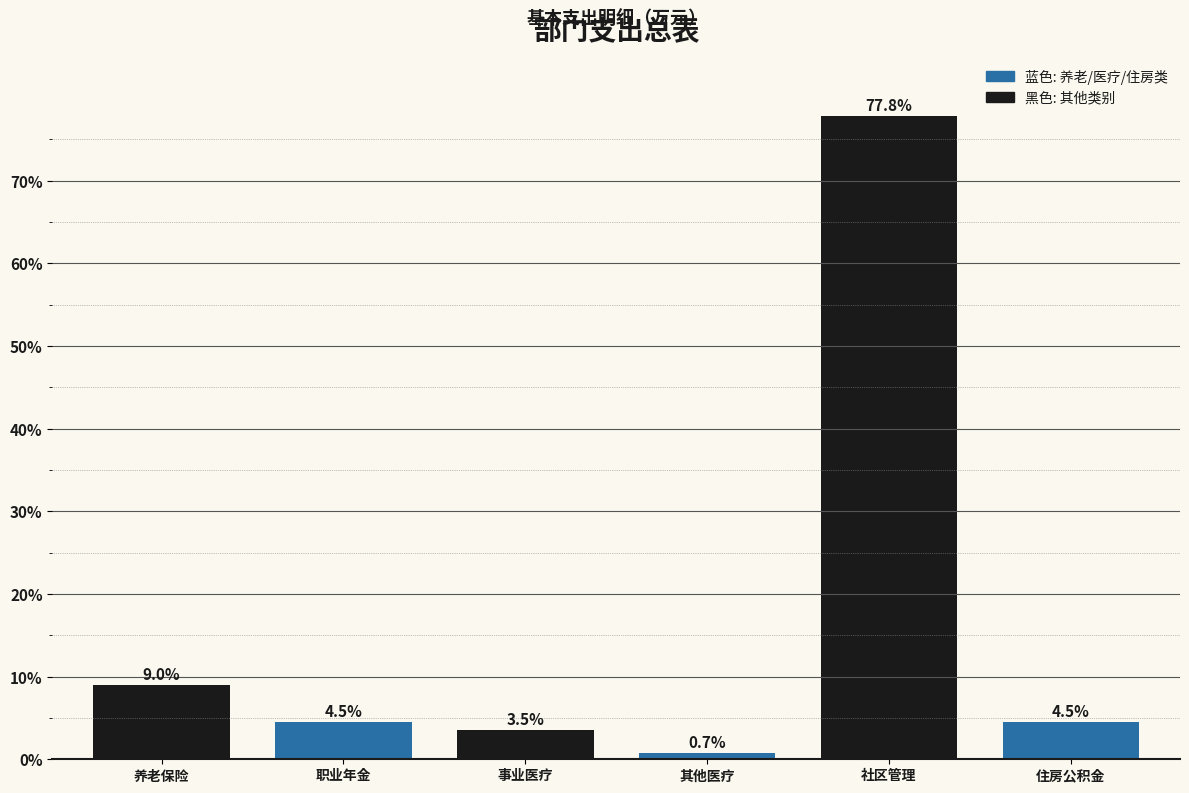

Reading left to right, list all the values displayed in this chart.

养老保险=9.0	职业年金=4.5	事业医疗=3.5	其他医疗=0.7	社区管理=77.8	住房公积金=4.5